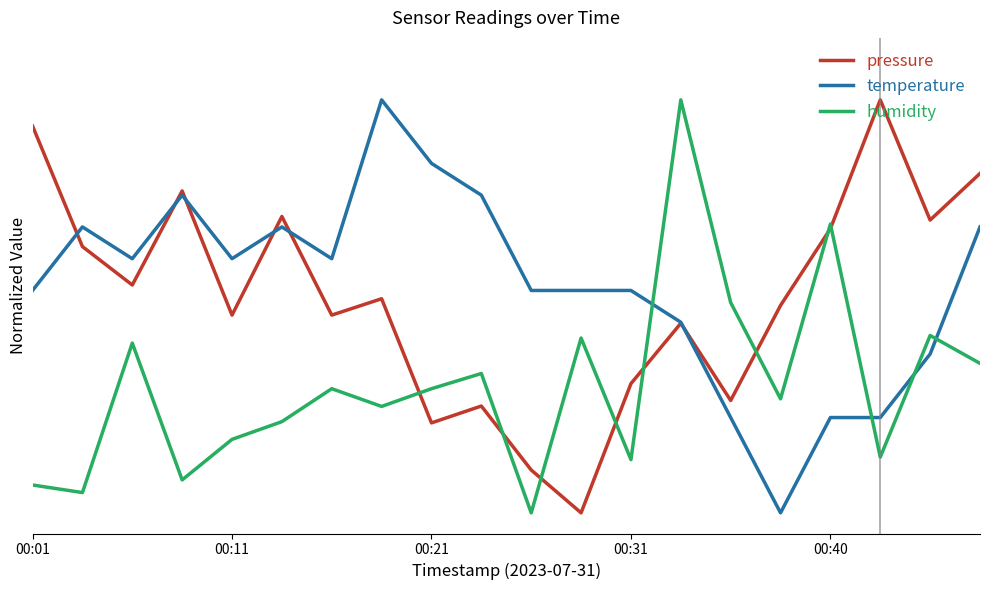

What are all the series names shown in the legend?

pressure, temperature, humidity